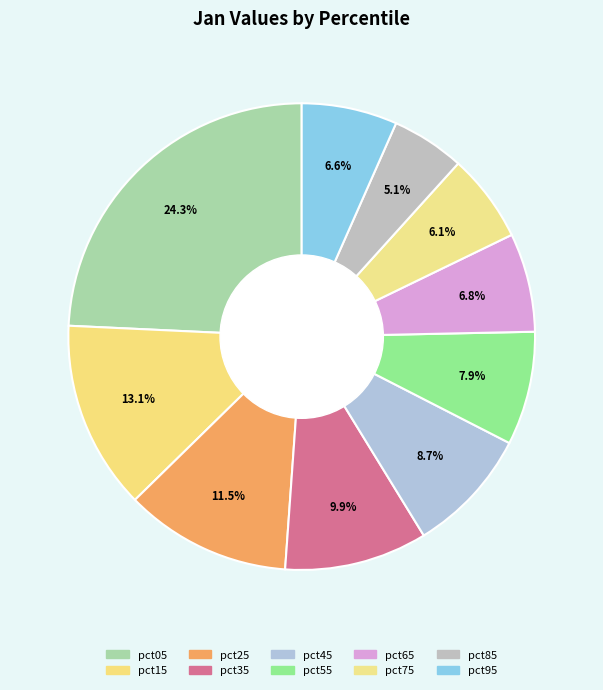

Do pct35 and pct25 together represent more than half of the pie?

No